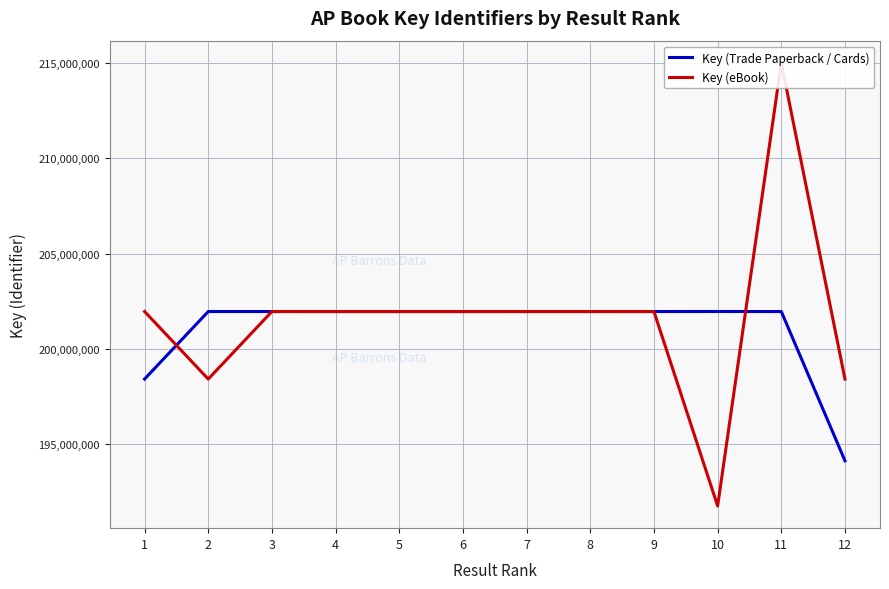

Is this an area chart (filled region under the line)?

No